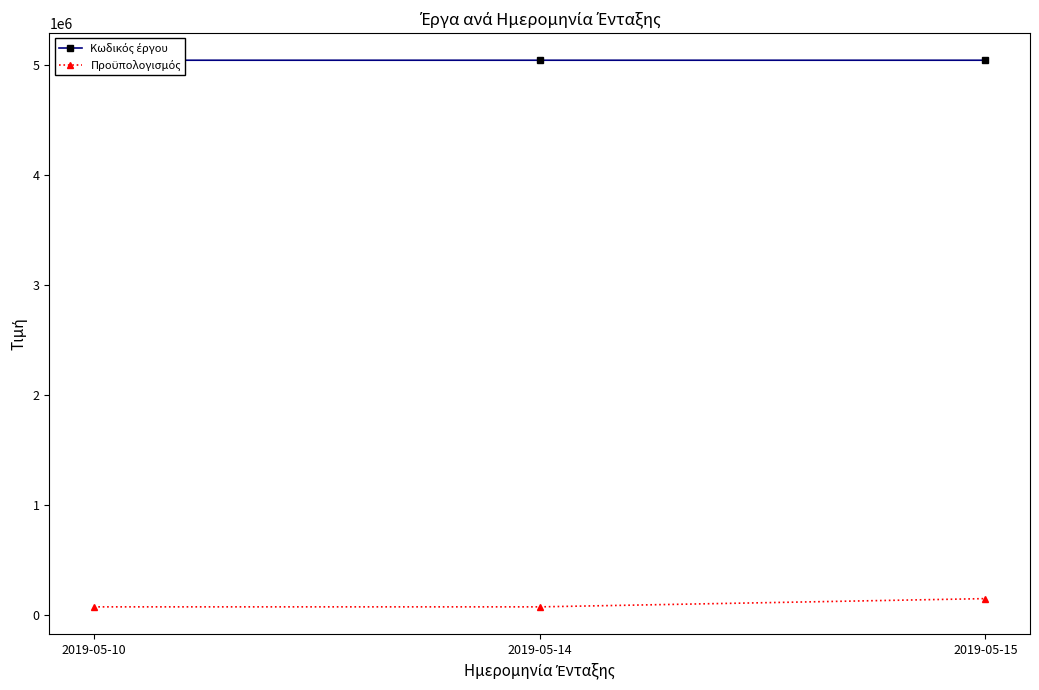

The Κωδικός έργου series shows 1144230 at 2019-05-14. True or false?

False